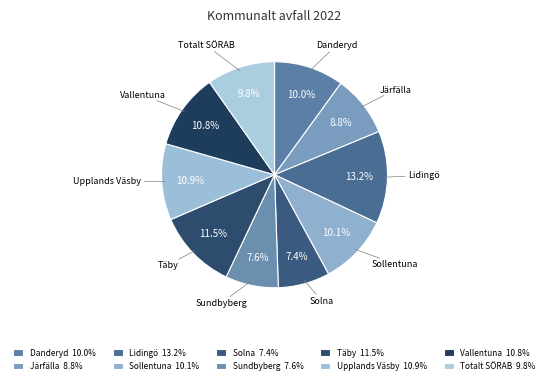

Which has a higher value, Lidingö or Sundbyberg?

Lidingö